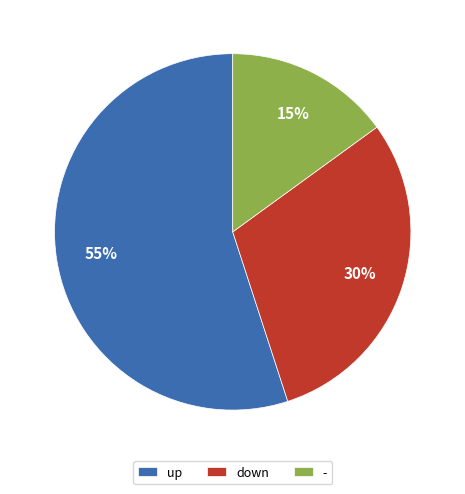

What is the smallest slice in the pie chart?

-